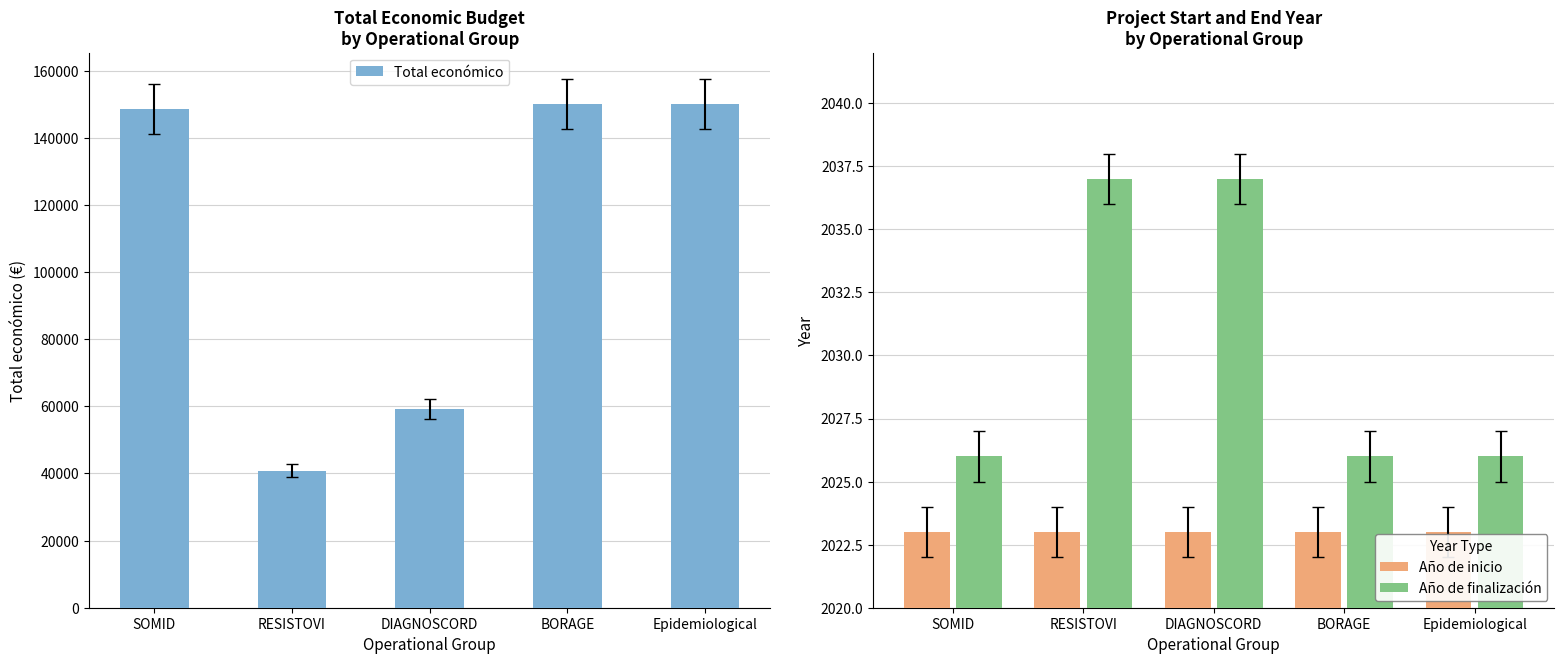

How many groups of bars are there?

5